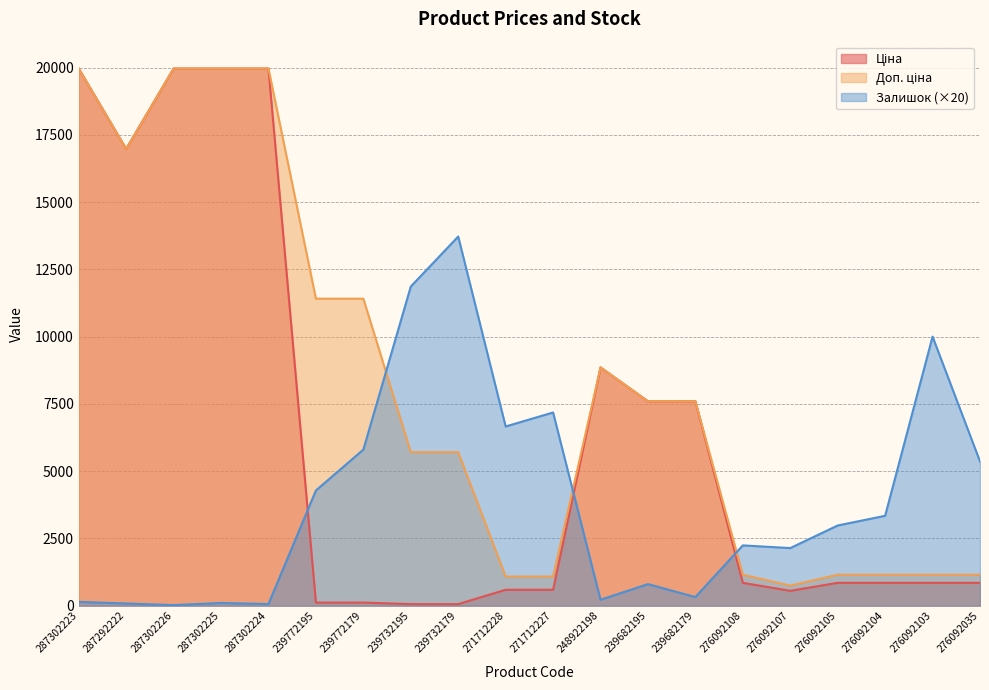

At which label does Доп. ціна reach its minimum?

276092107